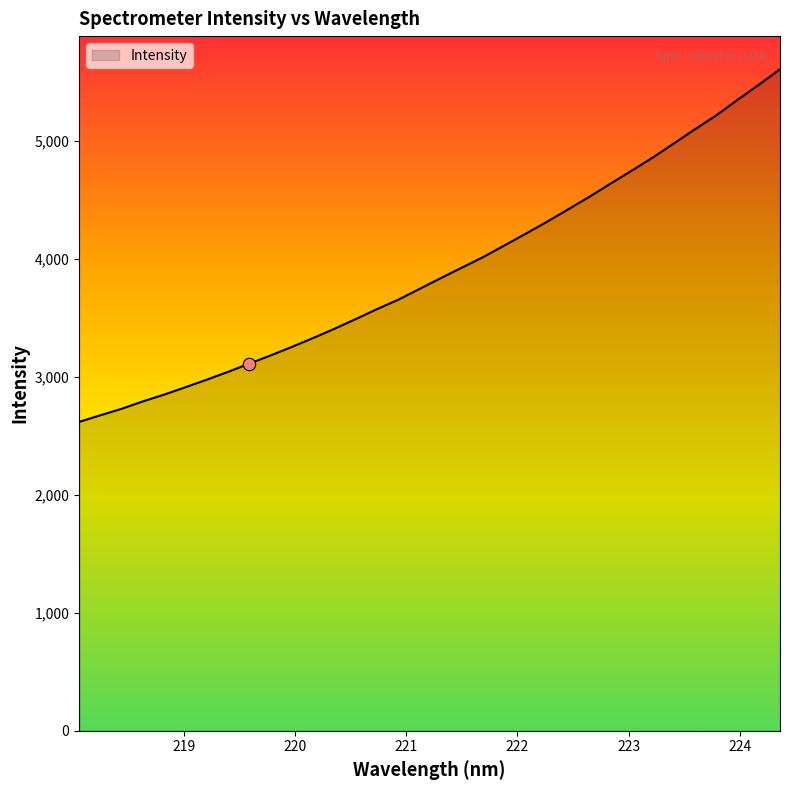

What is the difference between the maximum and minimum values?

2989.8